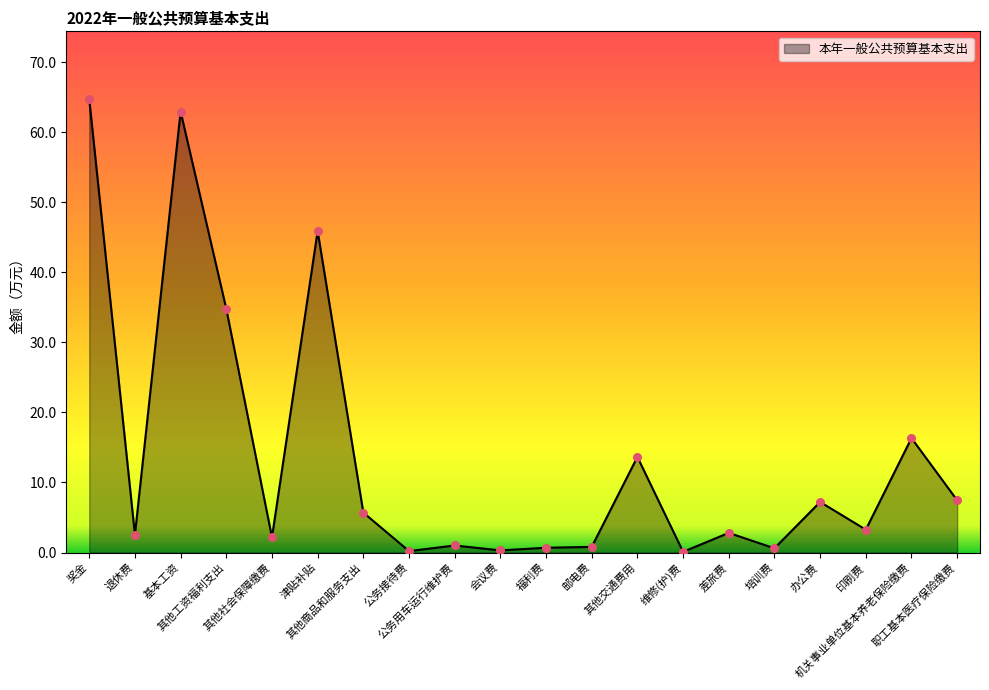

Approximately how many times larger is the value at 其他商品和服务支出 compared to 津贴补贴?

0.1